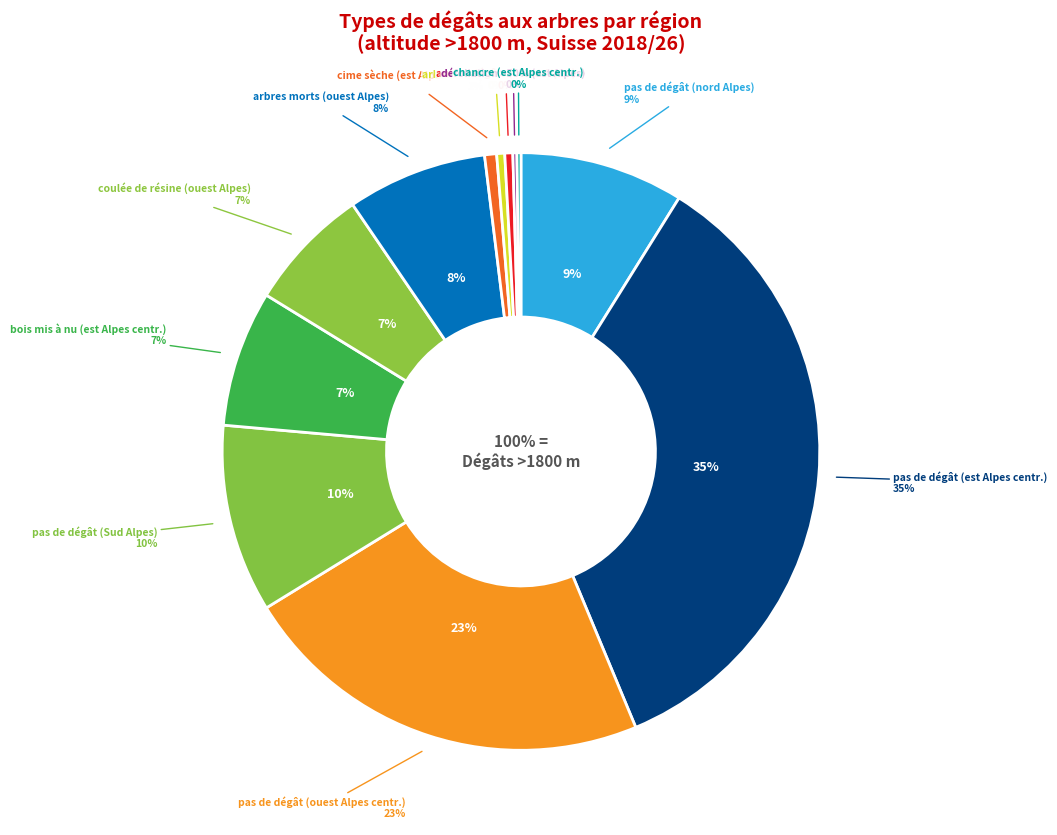

What percentage is the pas de dégât visible
(nord des Alpes) slice, to the nearest percent?

9%